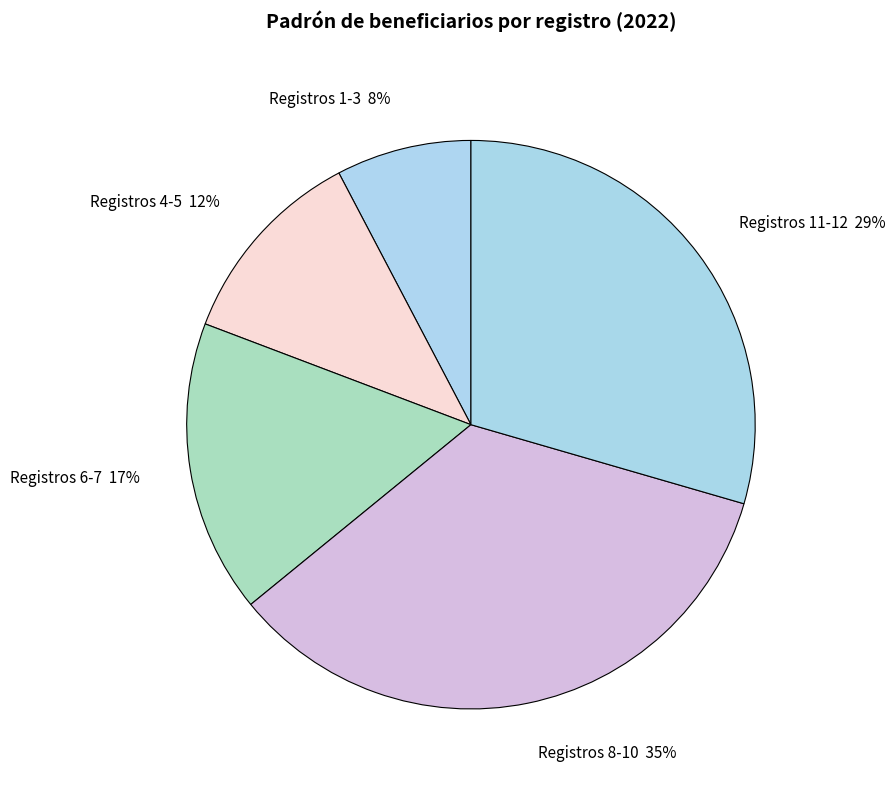

Rank the categories by value from lowest to highest.

Registros 1-3 8%, Registros 4-5 12%, Registros 6-7 17%, Registros 11-12 29%, Registros 8-10 35%